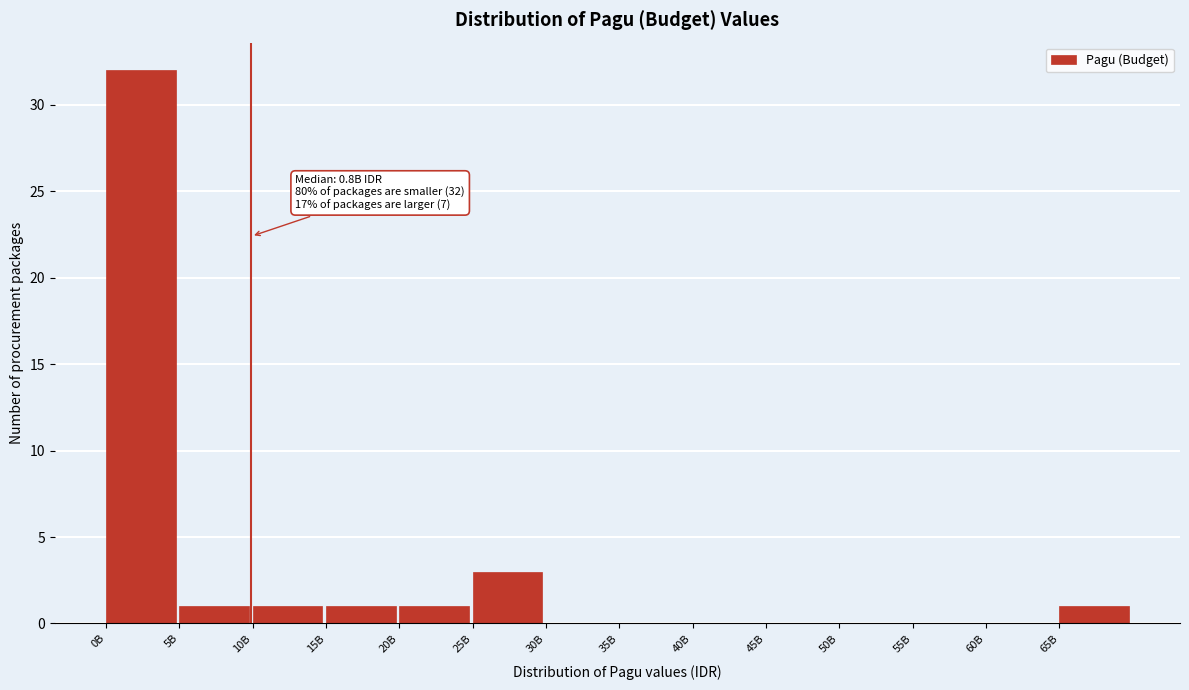

Reading left to right, what are all the values shown in this chart?

0B=32	5B=1	10B=1	15B=1	20B=1	25B=3	30B=0	35B=0	40B=0	45B=0	50B=0	55B=0	60B=0	65B=1